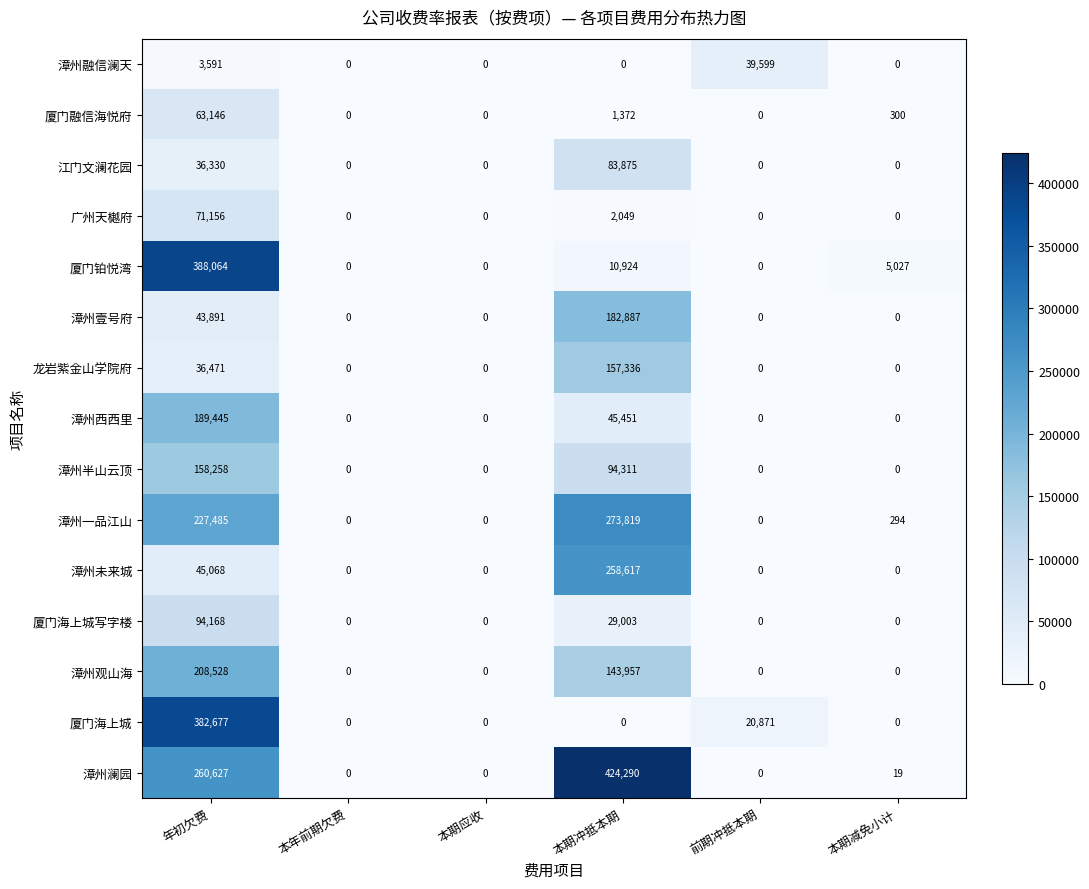

How many 漳州壹号府 values are between 0 and 43891?

5